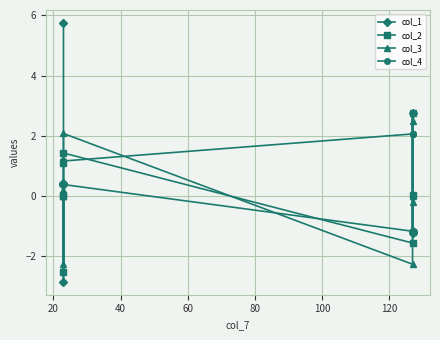

Rank the series by their maximum value, from lowest to highest.

col_4, col_3, col_2, col_1